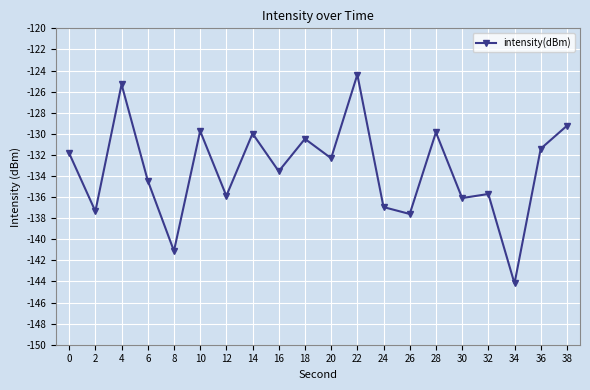

Is it true that the value at 38 is -224.5?

False